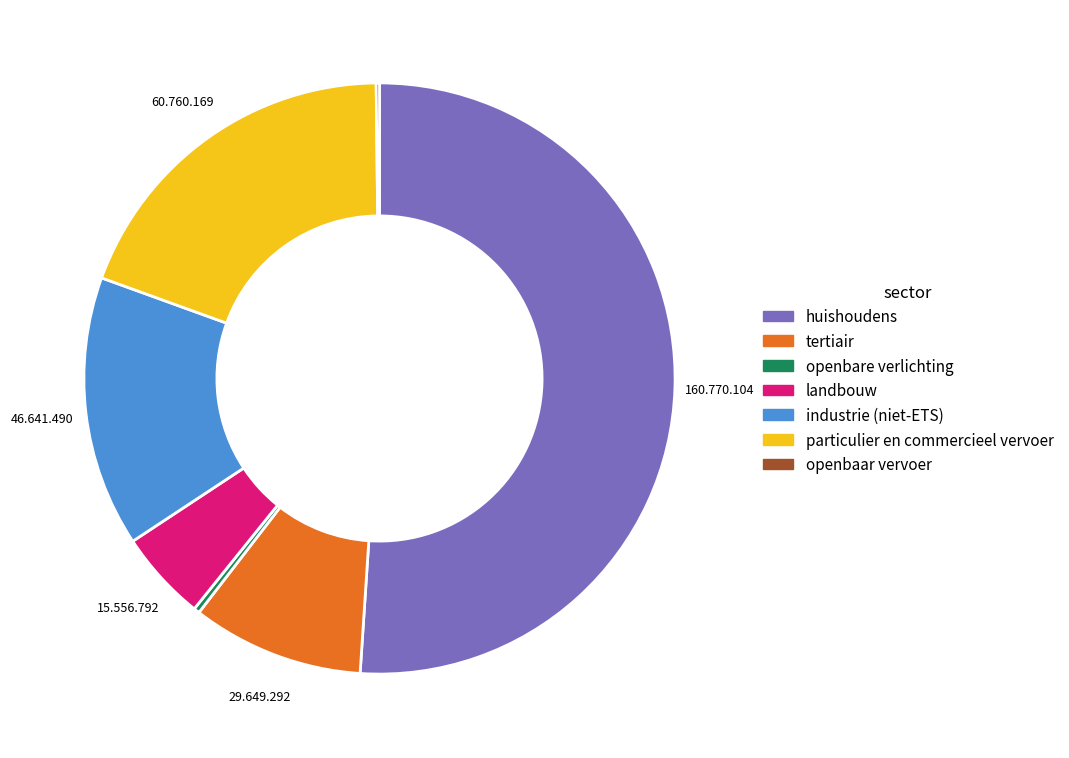

Do landbouw and industrie (niet-ETS) together represent more than half of the pie?

No